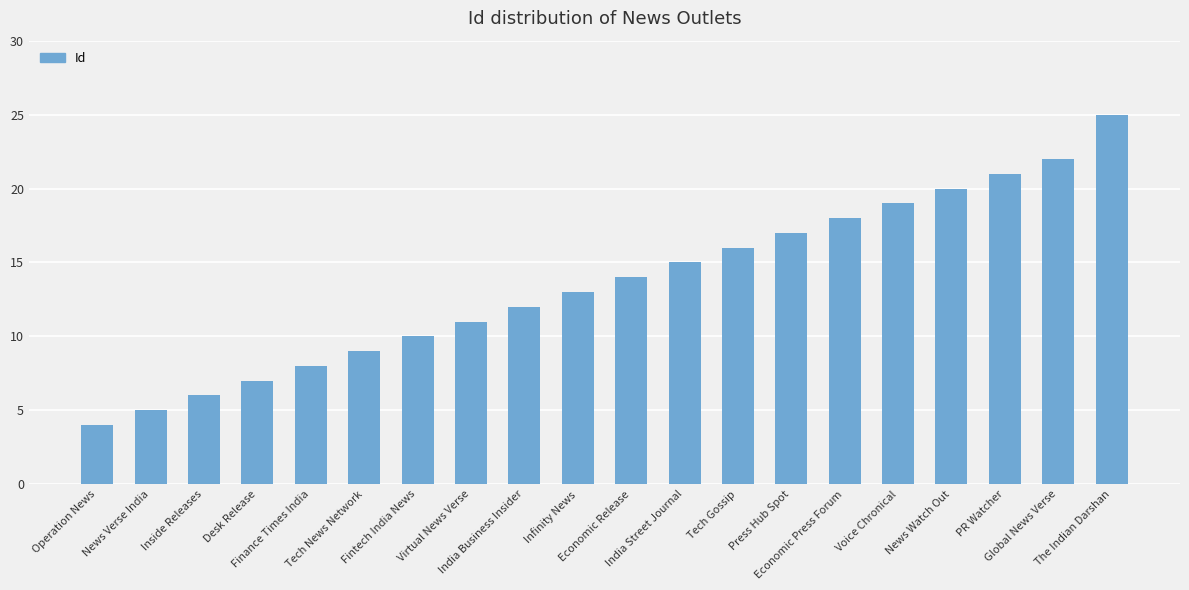

Rank the categories by value from highest to lowest.

The Indian Darshan, Global News Verse, PR Watcher, News Watch Out, Voice Chronical, Economic Press Forum, Press Hub Spot, Tech Gossip, India Street Journal, Economic Release, Infinity News, India Business Insider, Virtual News Verse, Fintech India News, Tech News Network, Finance Times India, Desk Release, Inside Releases, News Verse India, Operation News